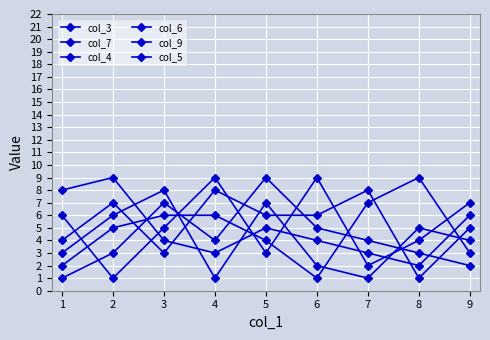

What is the value of the col_4 point at the 8th from the left?

5